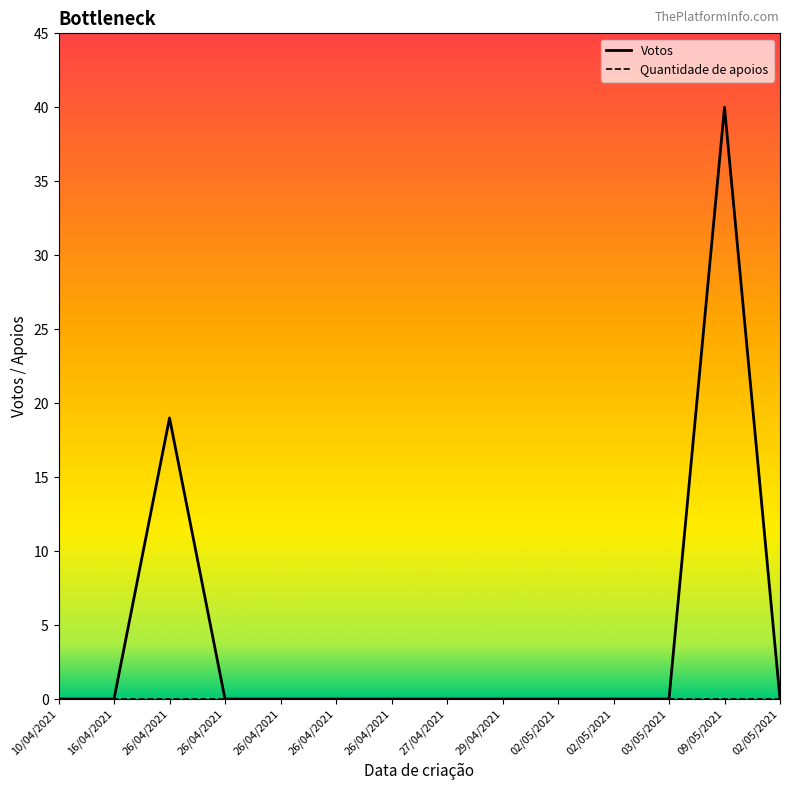

At which category is the sum across all series the highest?

09/05/2021